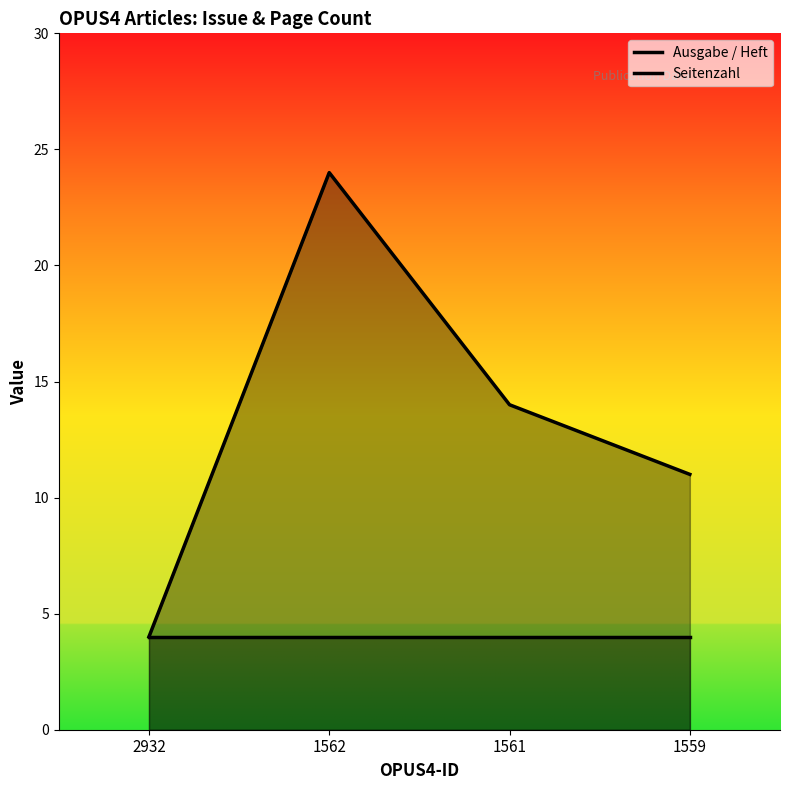

What is the difference between the highest and lowest values at 1562?

20